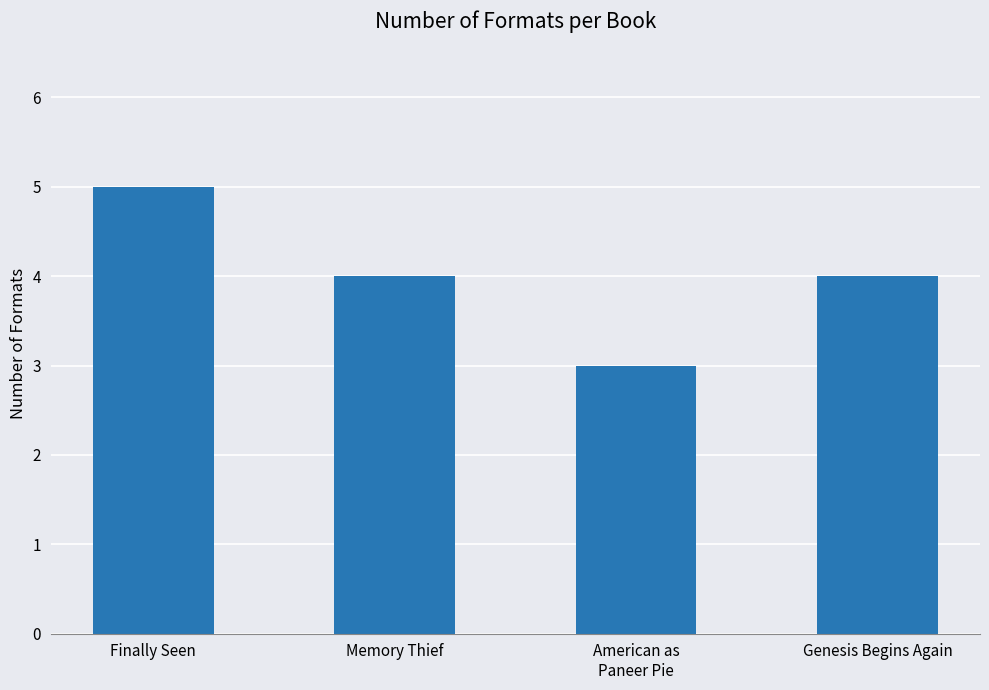

What is the change in value from Finally Seen to American as
Paneer Pie?

-2